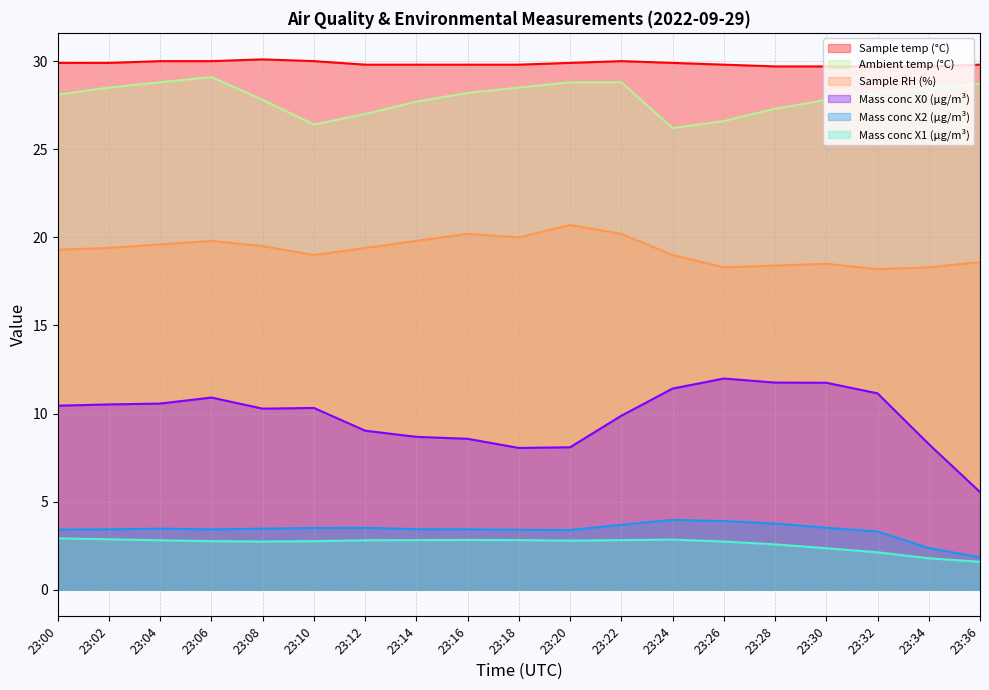

Between 23:22 and 23:34, which is larger?

23:22